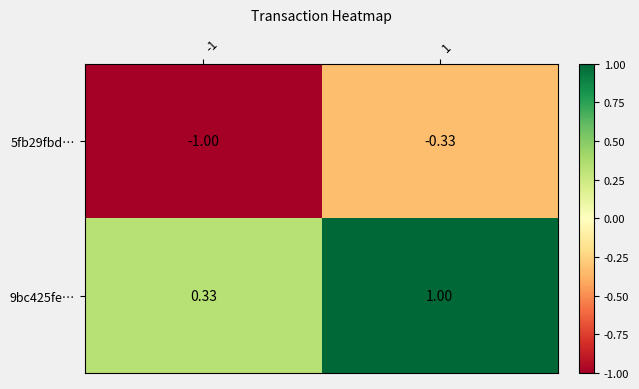

Is the value of 9bc425fe… at 1 greater than the value of 5fb29fbd… at 1?

Yes